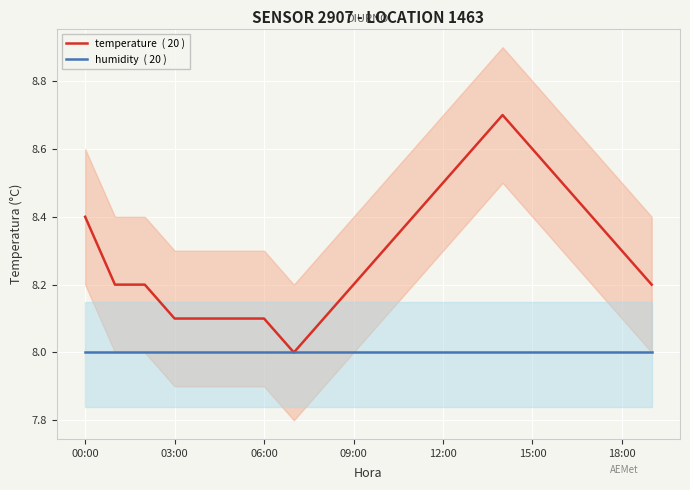

What position from the left is 18:00?

19